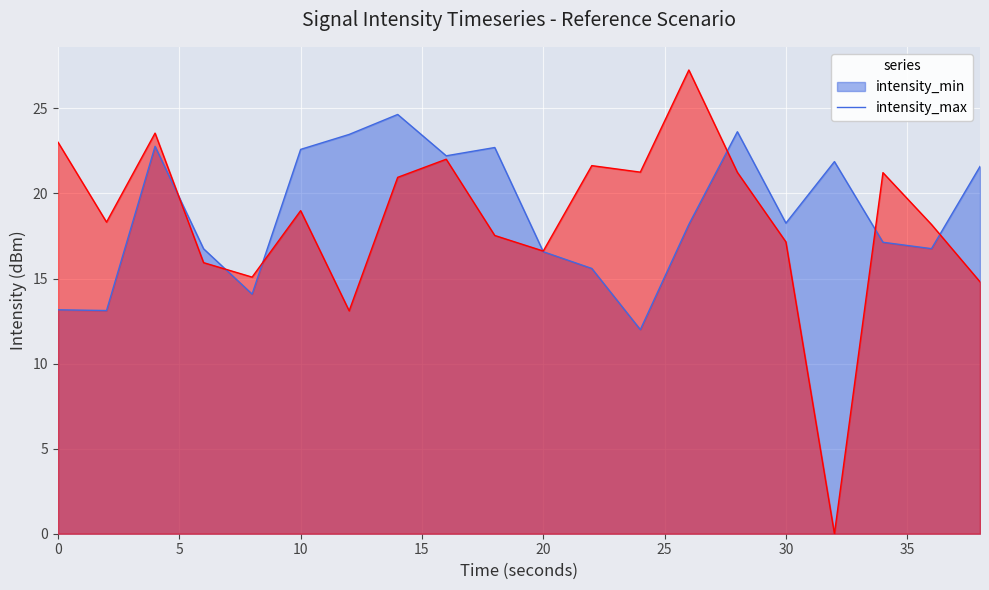

Between 2 and 20, which series saw the biggest shift?

intensity_min